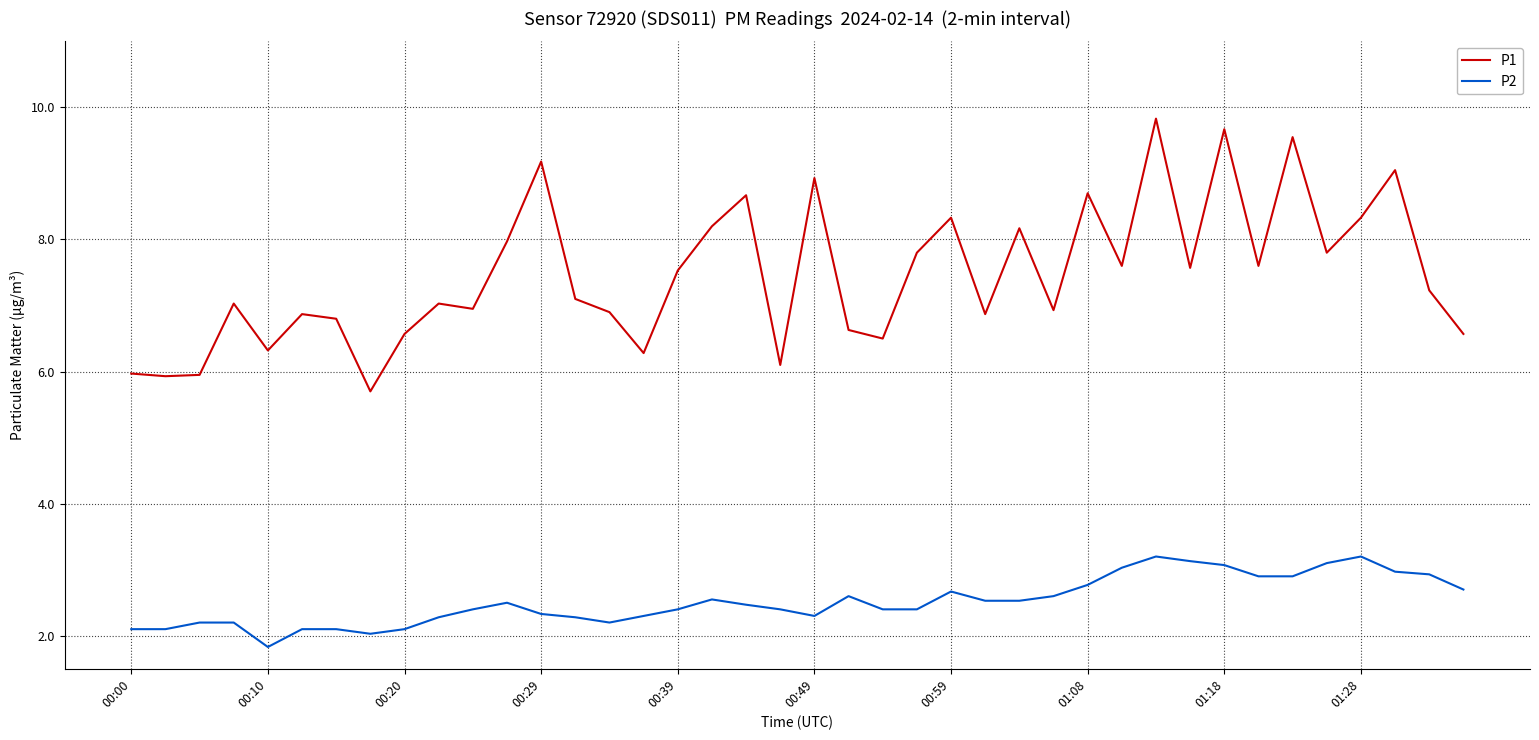

What is the smallest value displayed?

1.8